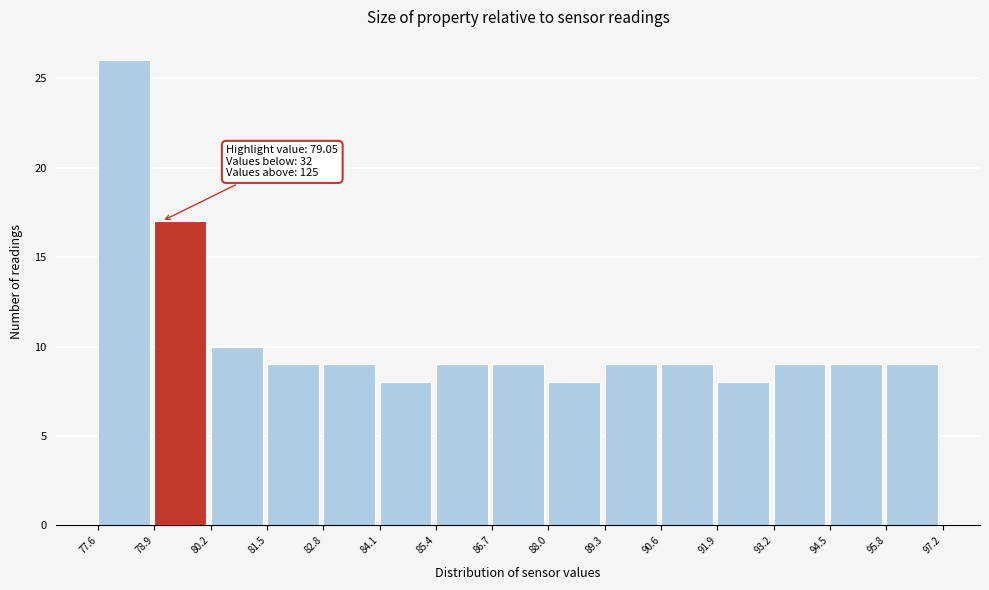

Which range on the x-axis has the tallest bar?

77.6 to 78.9